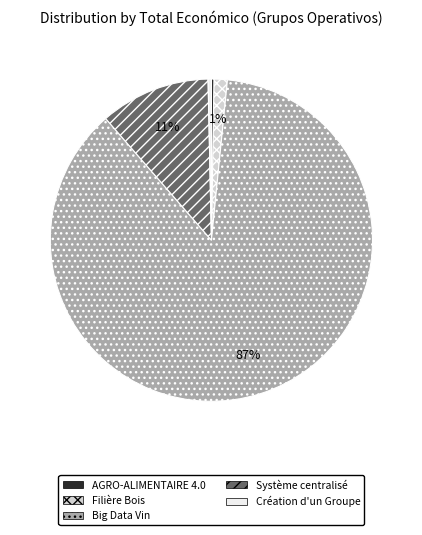

Is there any slice that represents more than half of the pie?

Yes